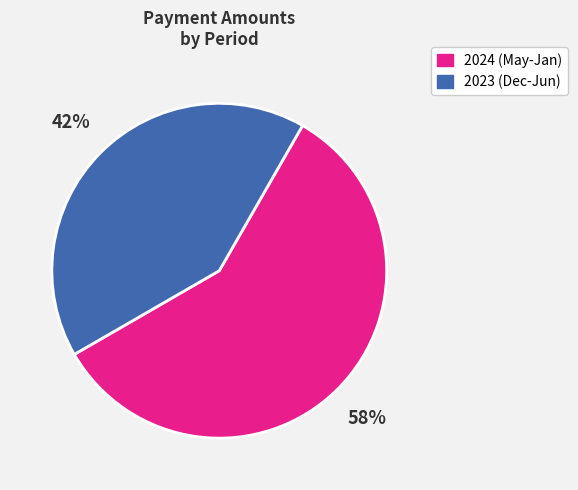

Which slice is the largest?

2024 (May-Jan)